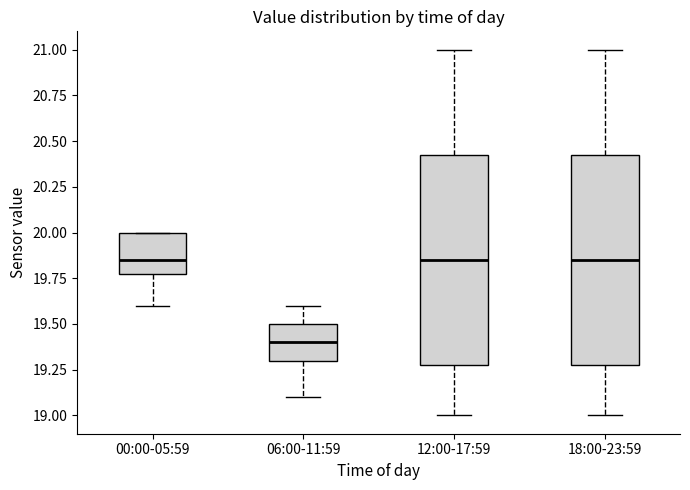

Where does the median line of the box for 06:00-11:59 sit on the y-axis? The values are not printed on the chart, so give them approximately, as read against the axis.

19.40